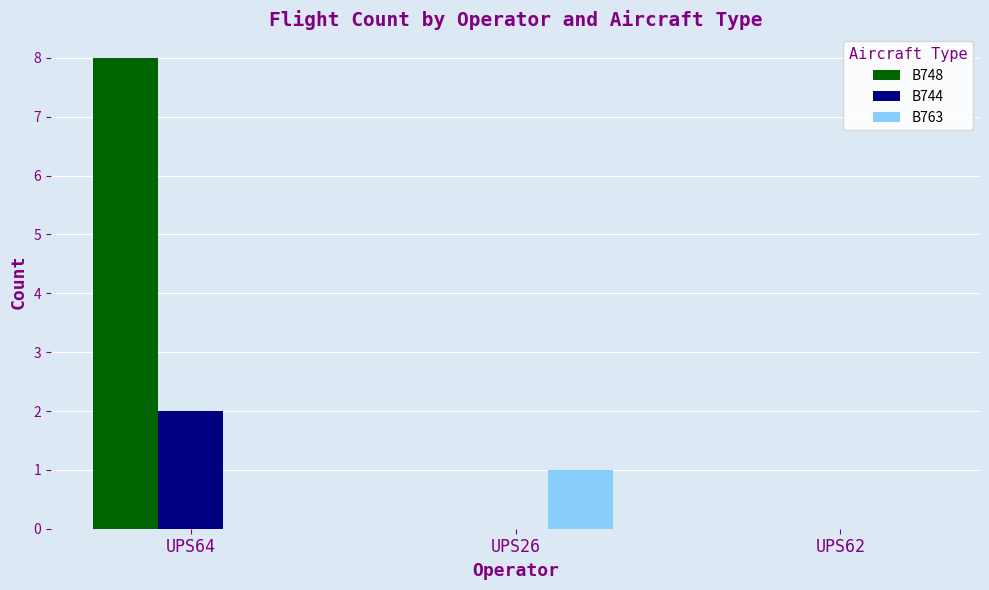

Are the bars horizontal?

No